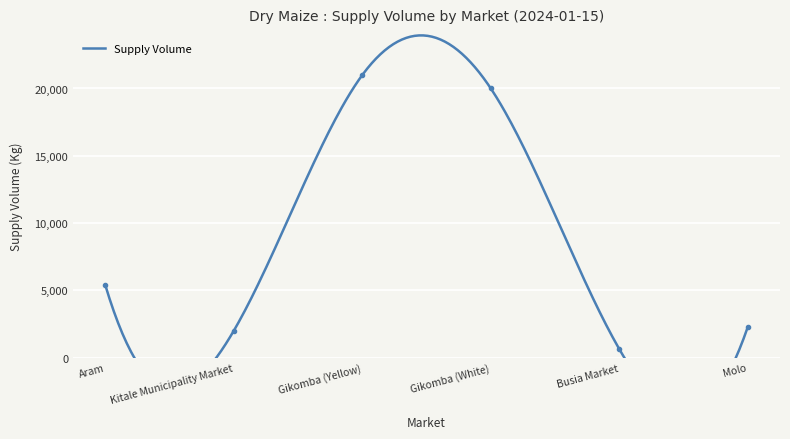

How many distinct data groups are displayed?

1